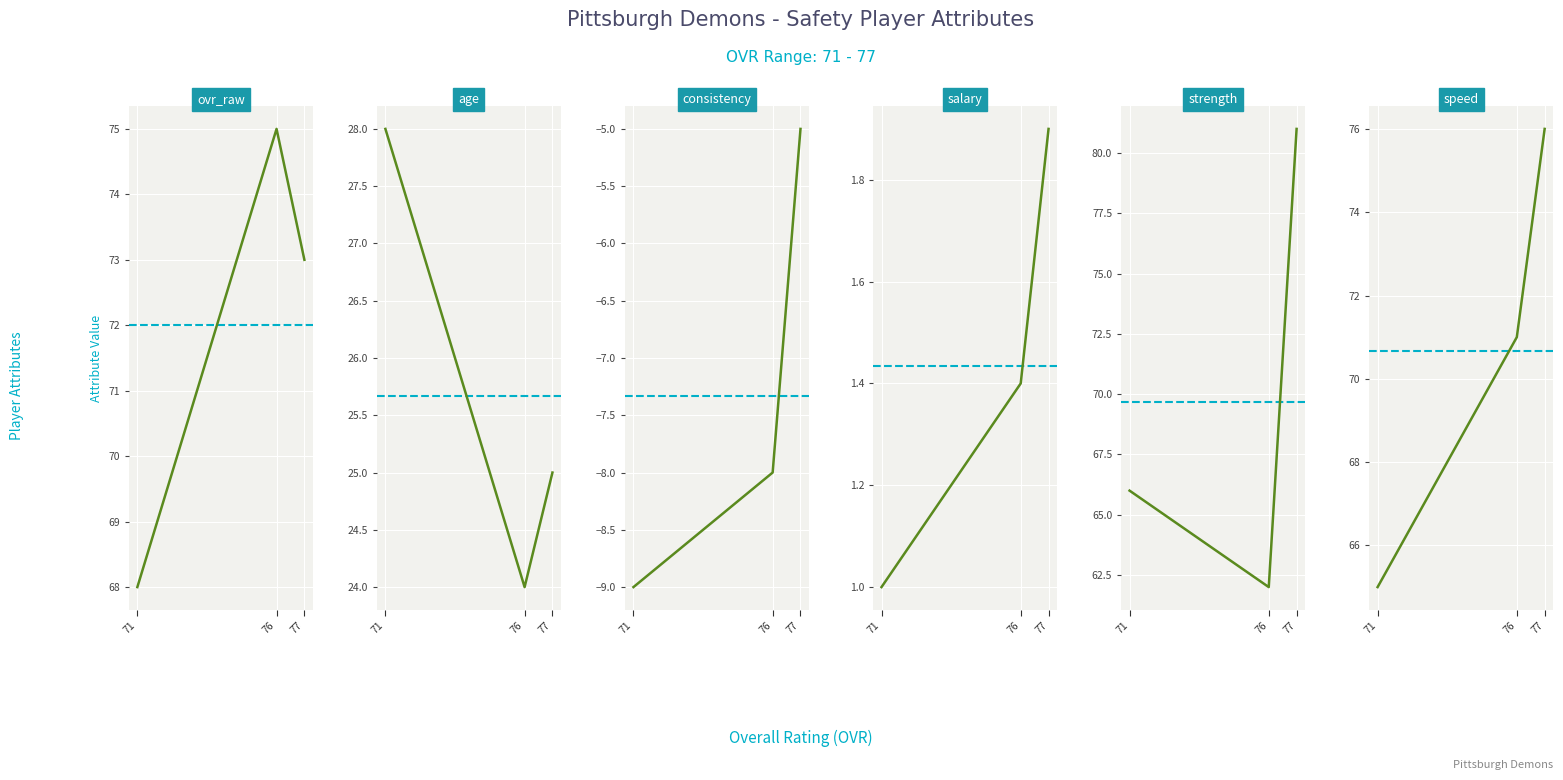

How many values in the consistency series are below -8?

1